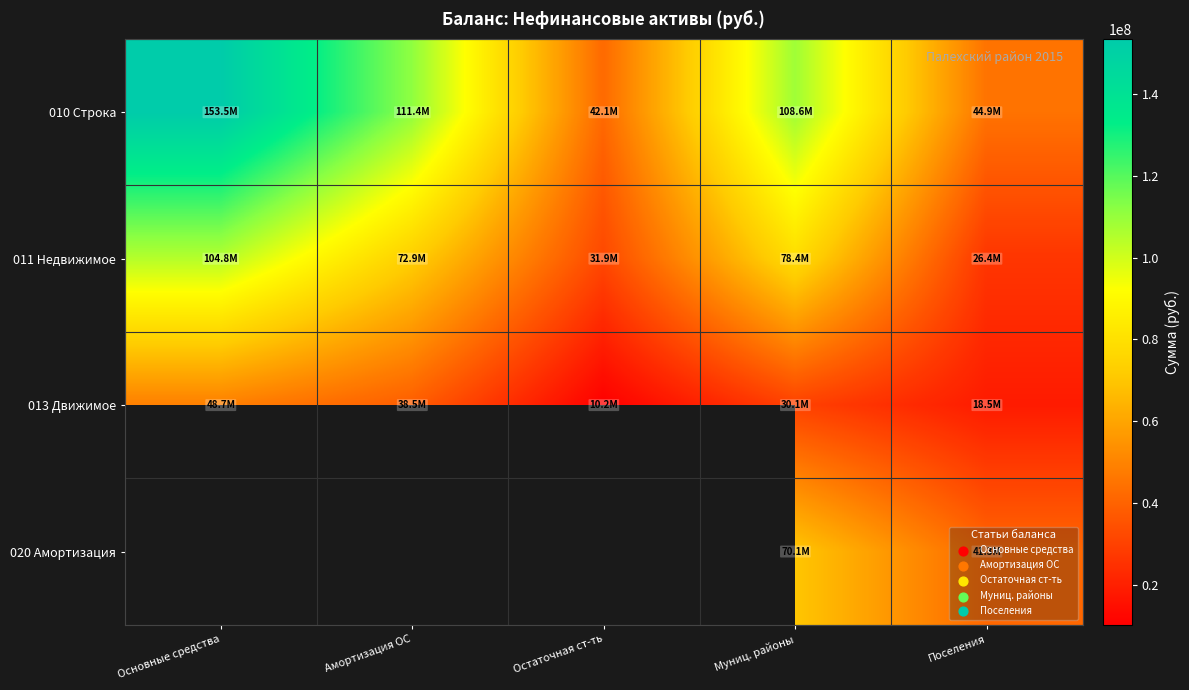

Which series has the widest spread of values?

010 Строка